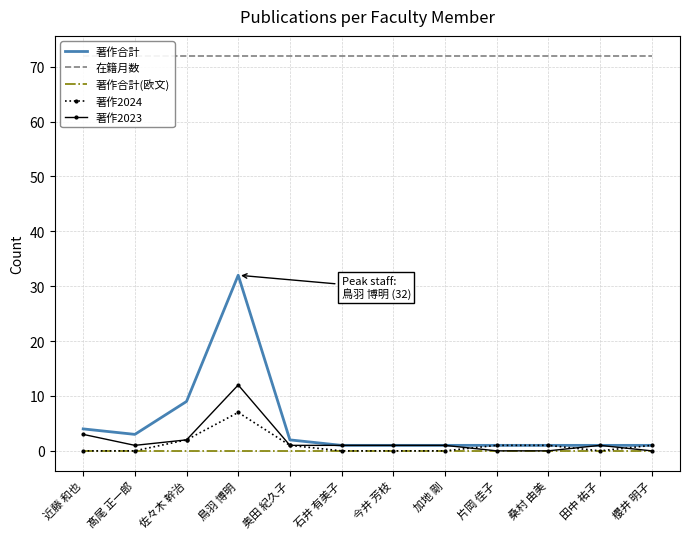

True or false: 著作2024 and 著作合計(欧文) cross at least once.

False